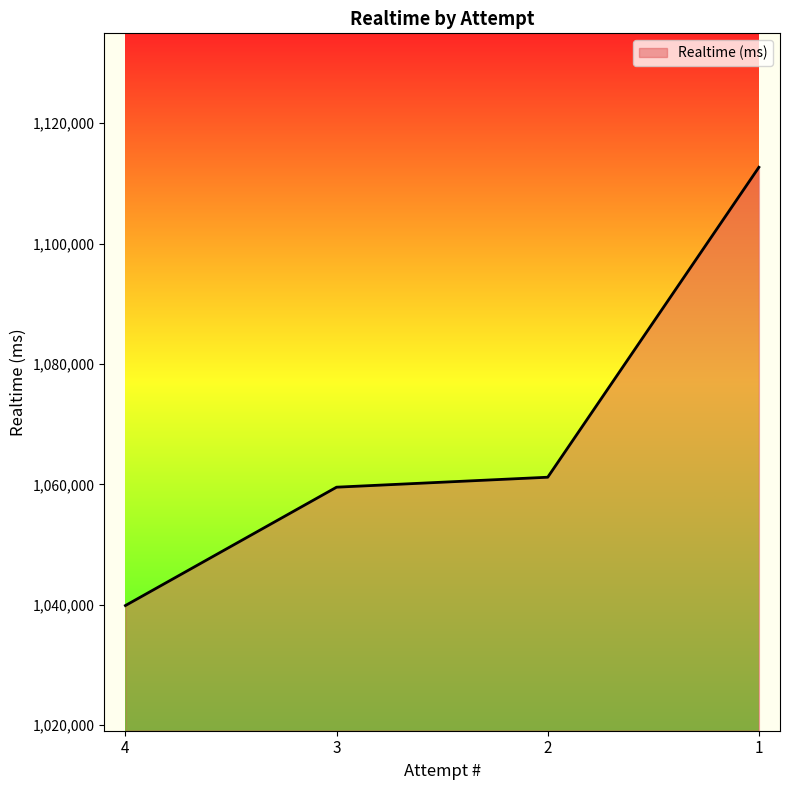

Is it true that the value at 3 is 1431226?

False